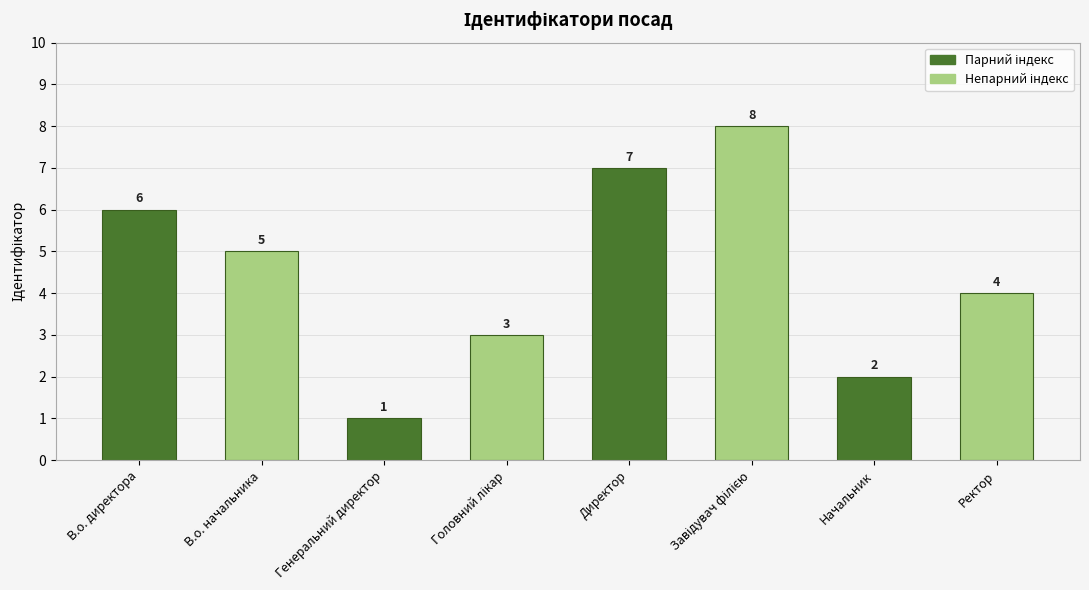

How many bars are there in total?

8